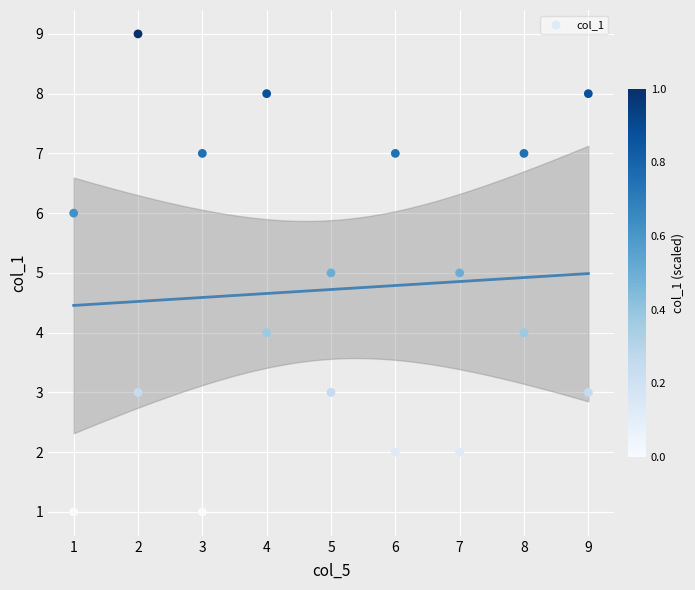

What is the range of X values (max minus min)?

8